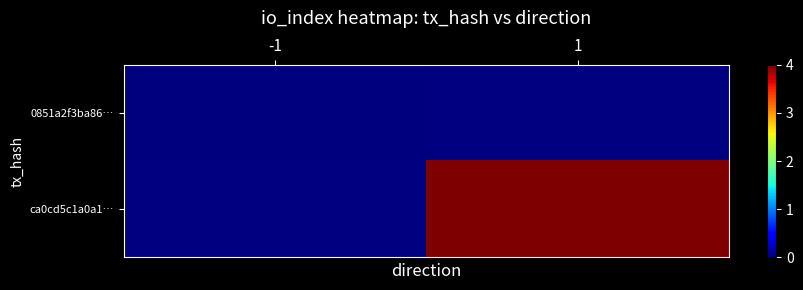

Where is 0851a2f3ba86… nearest to the value 0?

-1